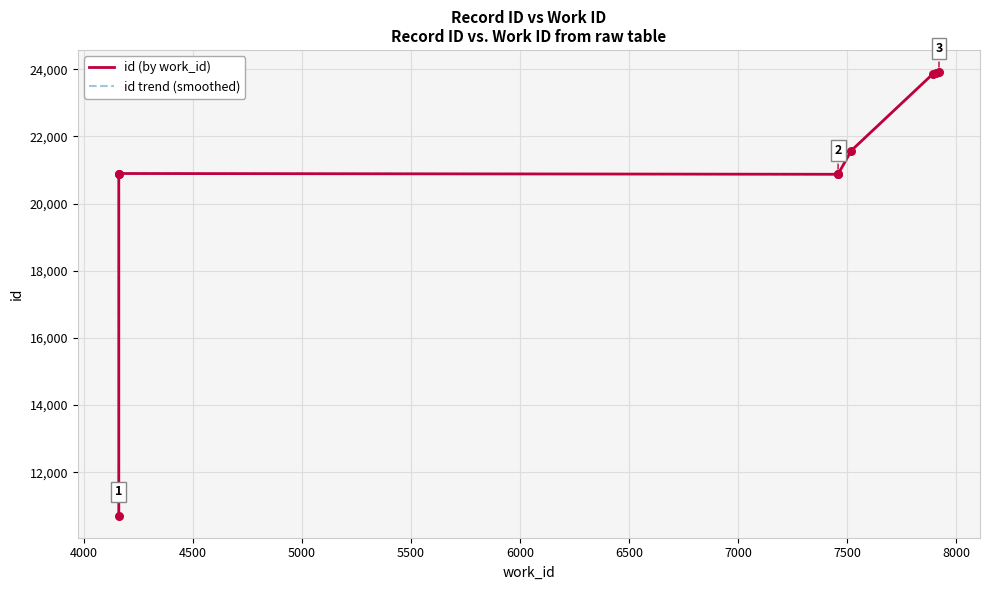

Which series has the largest total across all categories?

id (by work_id)